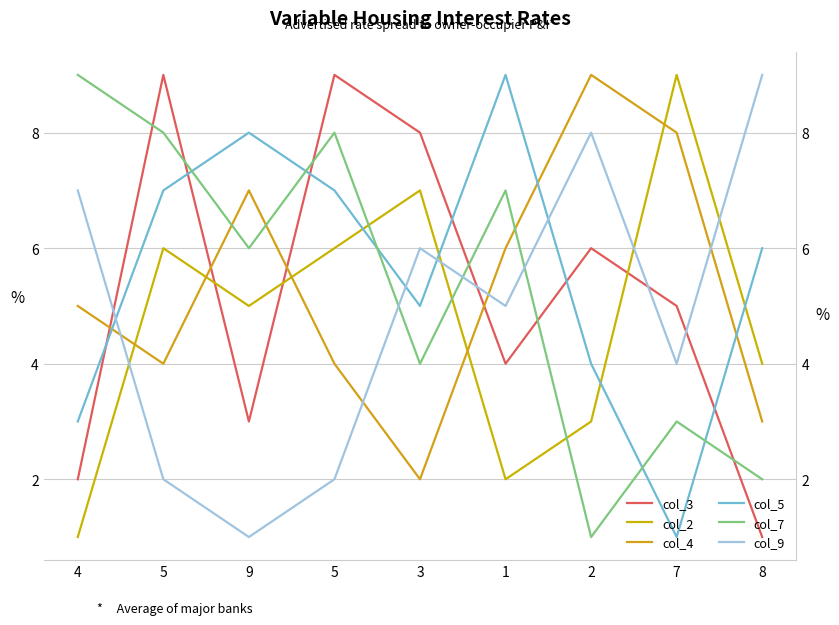

How many lines are shown in the chart?

6